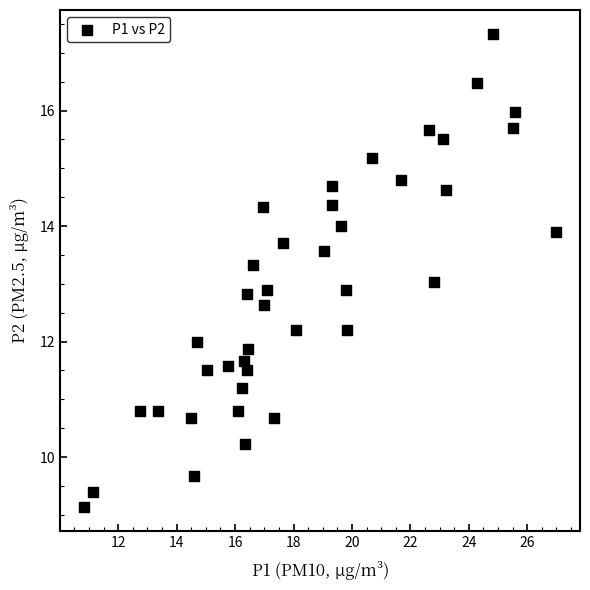

What is the range of Y values (max minus min)?

8.2